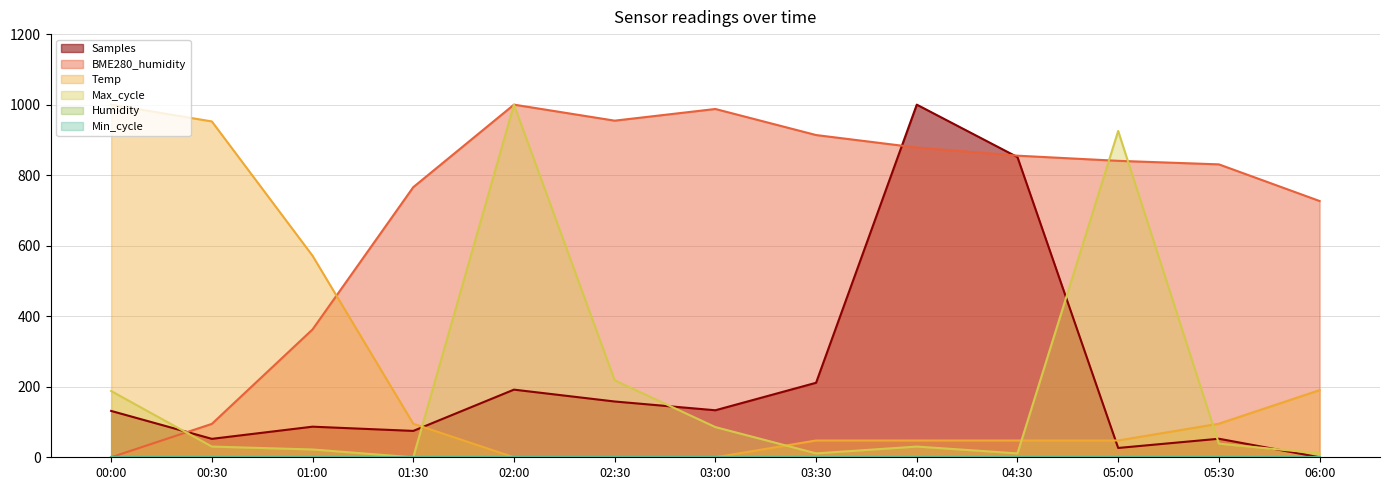

What is the approximate value of Max_cycle at 05:30?

38.7